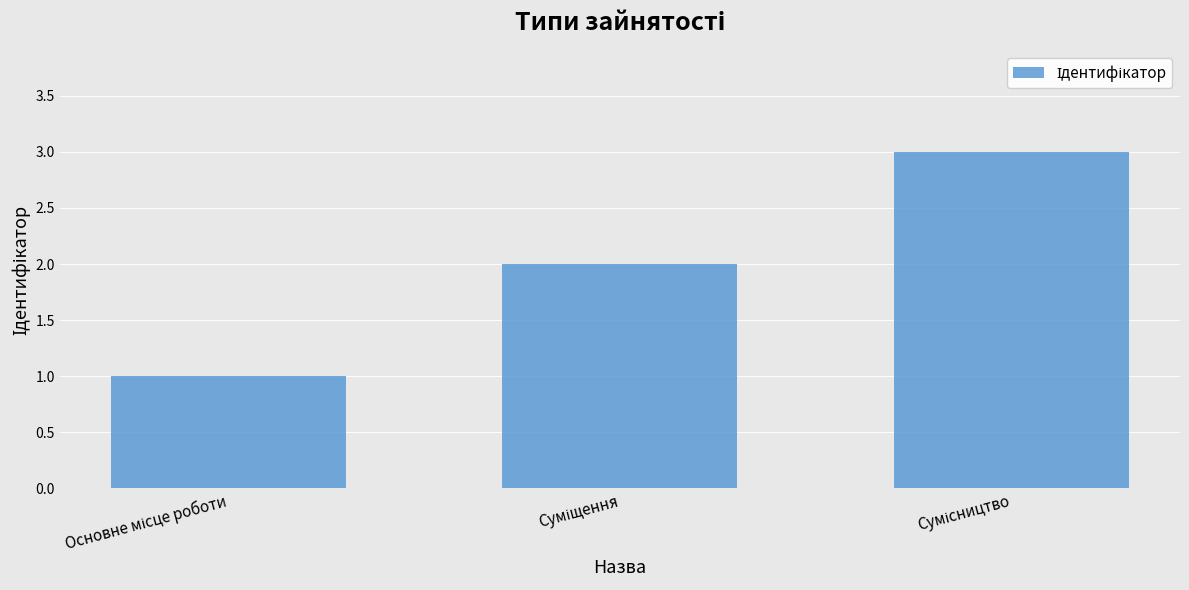

What is the maximum value shown in the chart?

3